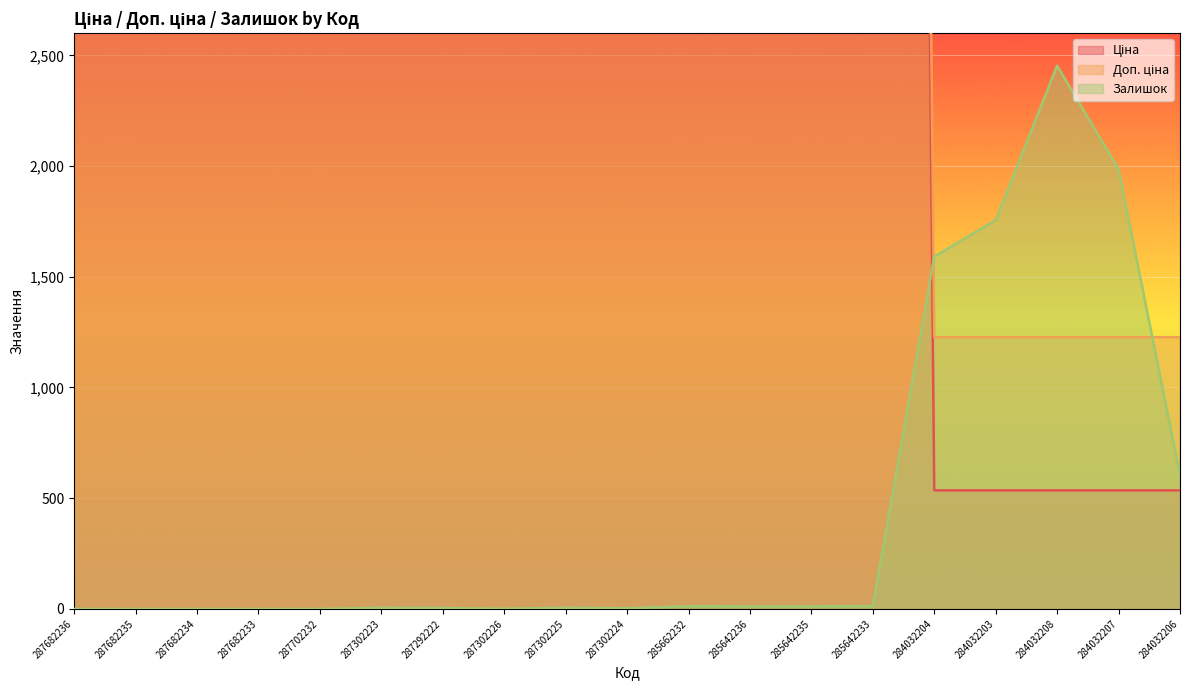

What are all the series names shown in the legend?

Ціна, Доп. ціна, Залишок